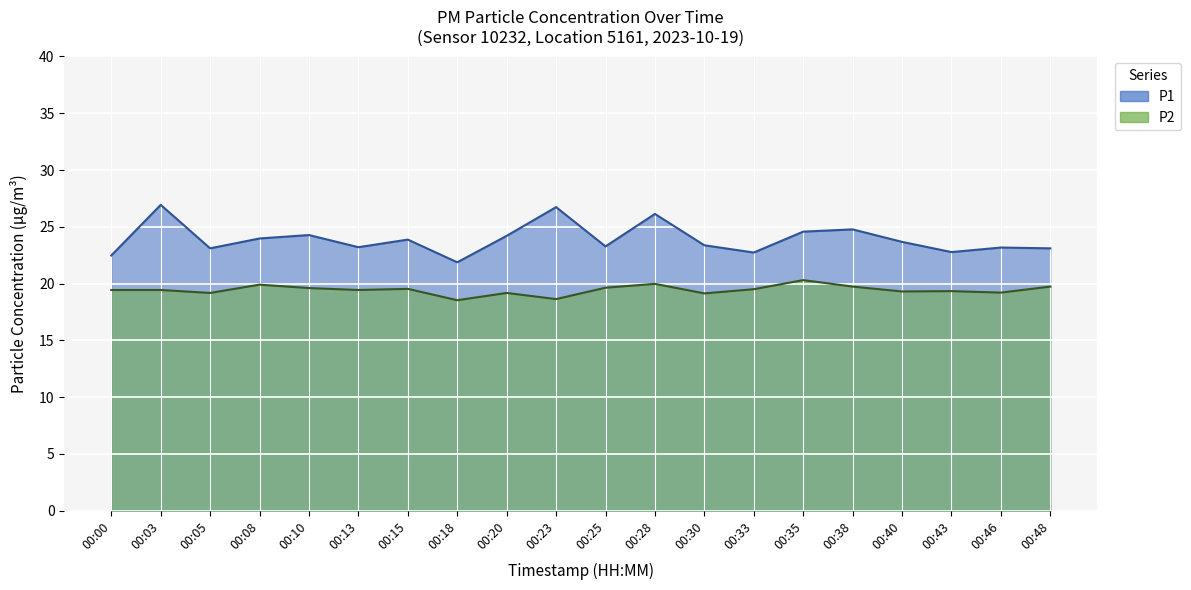

True or false: P1 and P2 intersect in this chart.

False